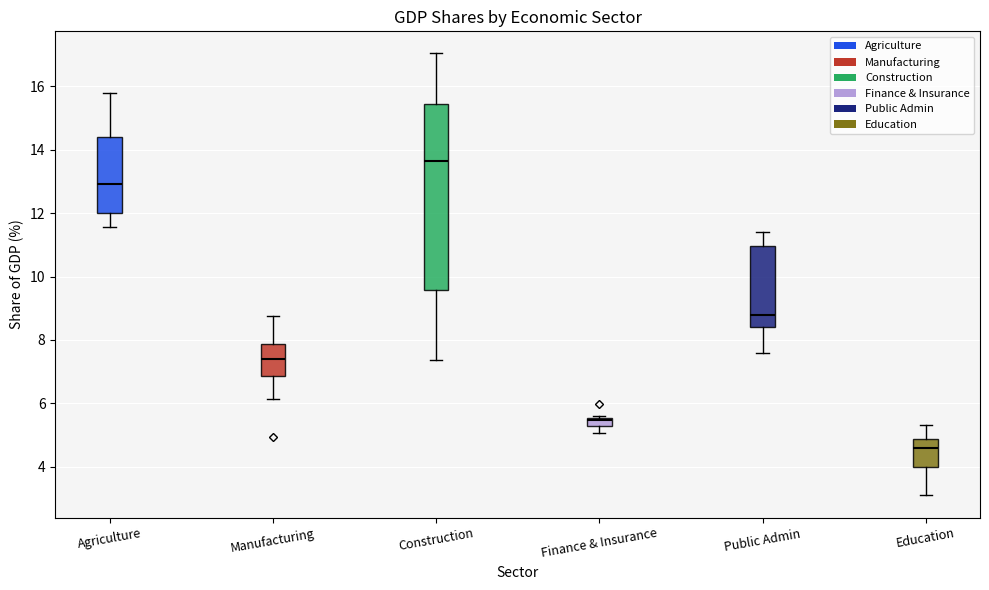

Which box is the tallest, from its lower edge to its upper edge?

Construction